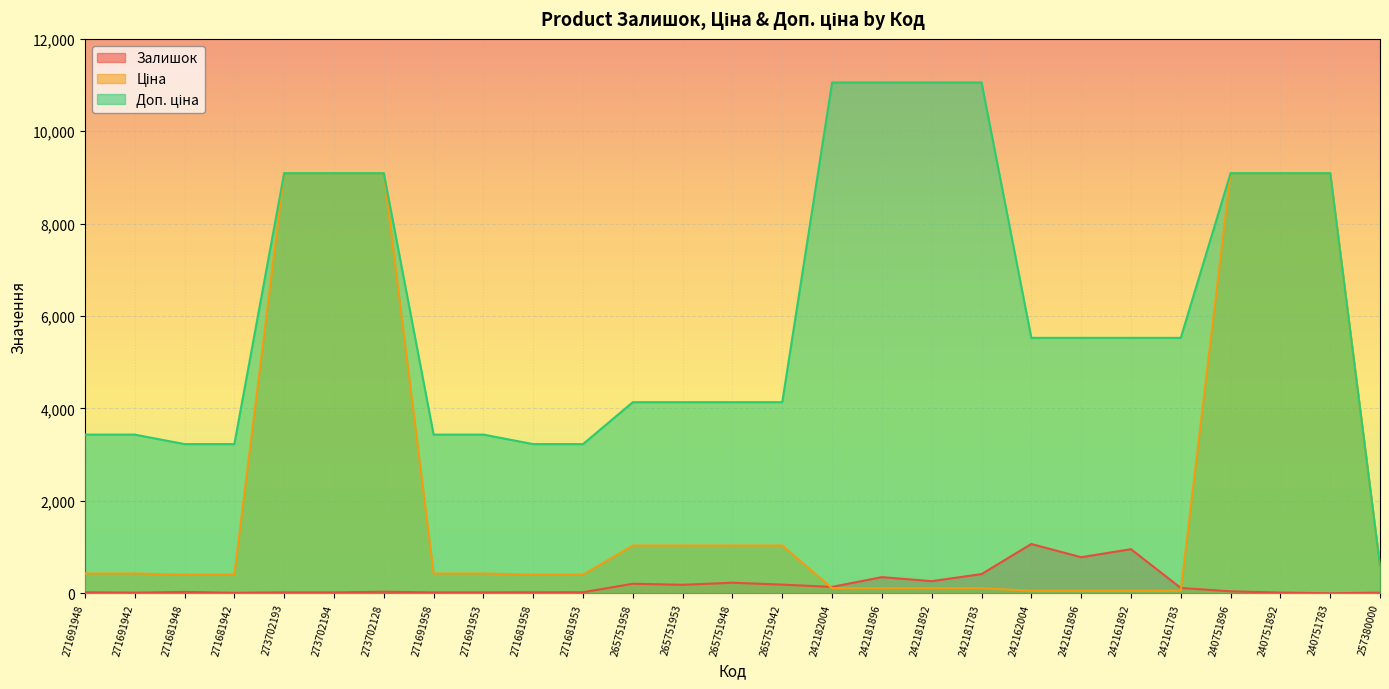

How many lines are shown in the chart?

3